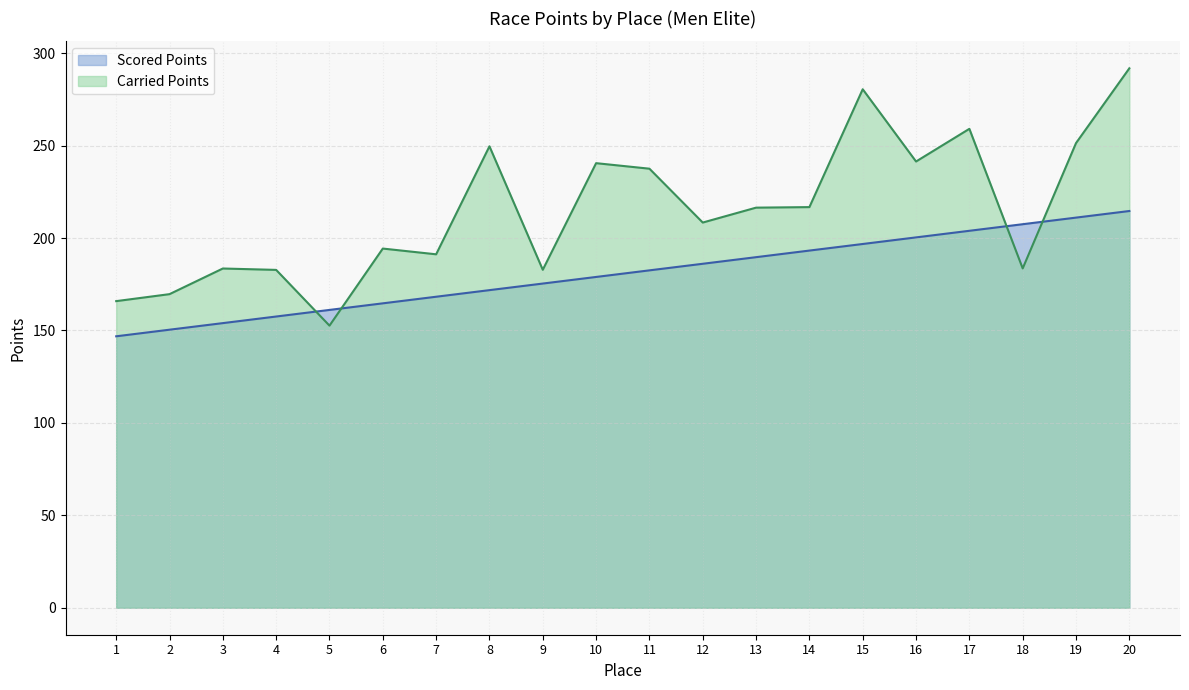

How many lines are shown in the chart?

2